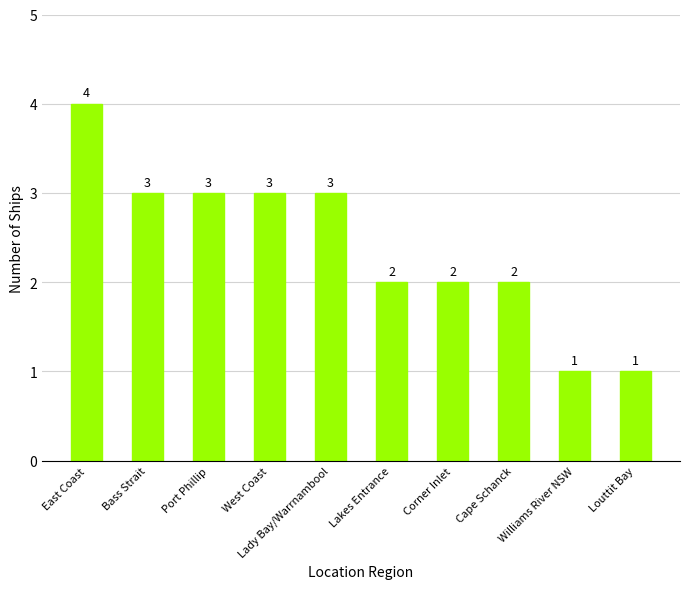

Which has a higher value, Williams River NSW or Corner Inlet?

Corner Inlet